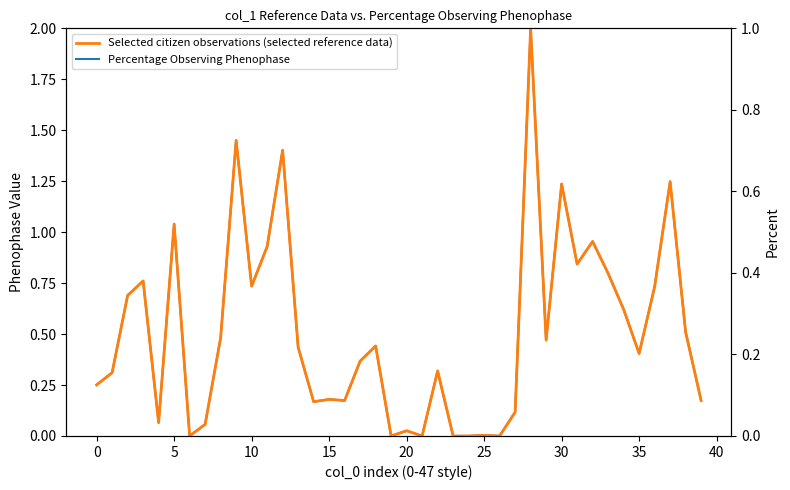

Which category has the highest value in the Selected citizen observations (selected reference data) series?

28